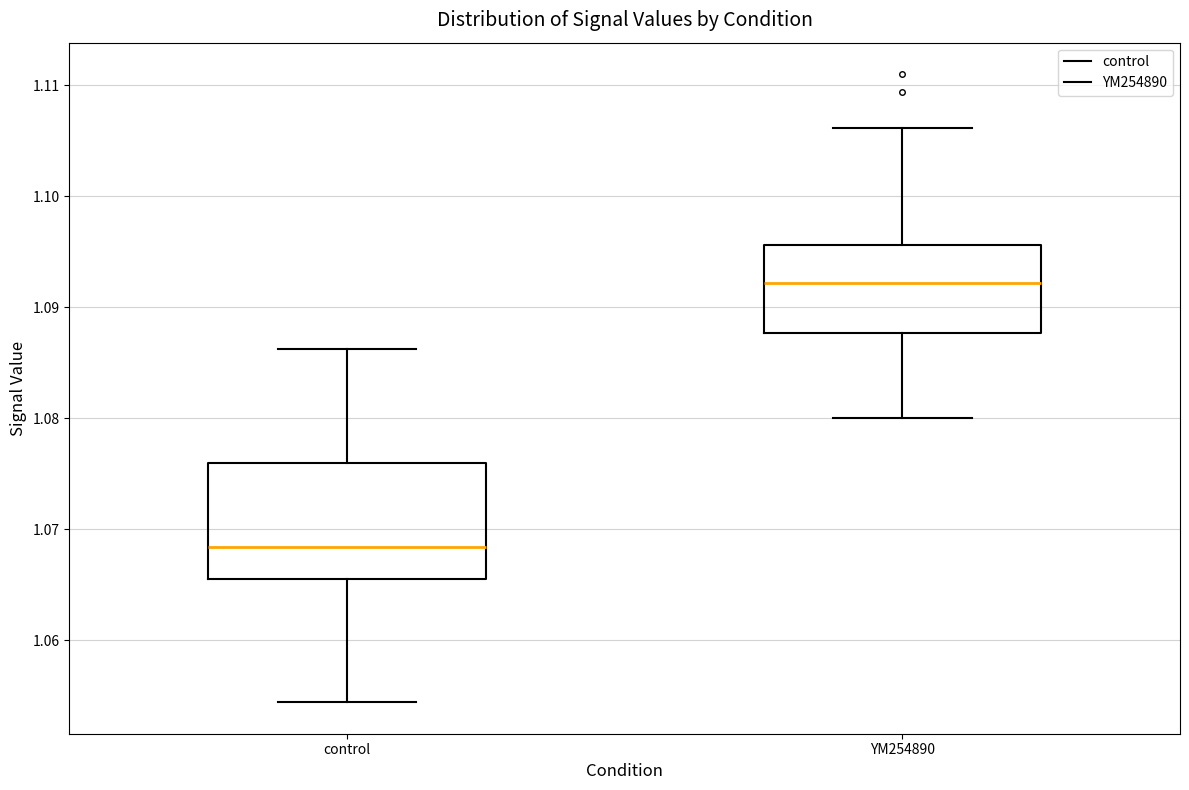

Which box is the tallest, from its lower edge to its upper edge?

control